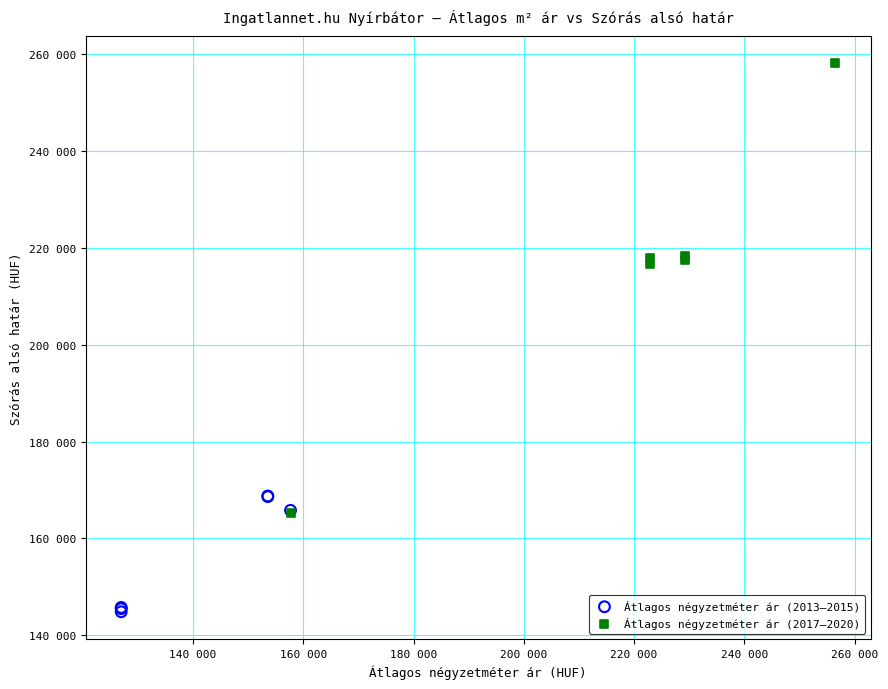

Which series reaches the minimum Y coordinate?

Átlagos négyzetméter ár (2013–2015)